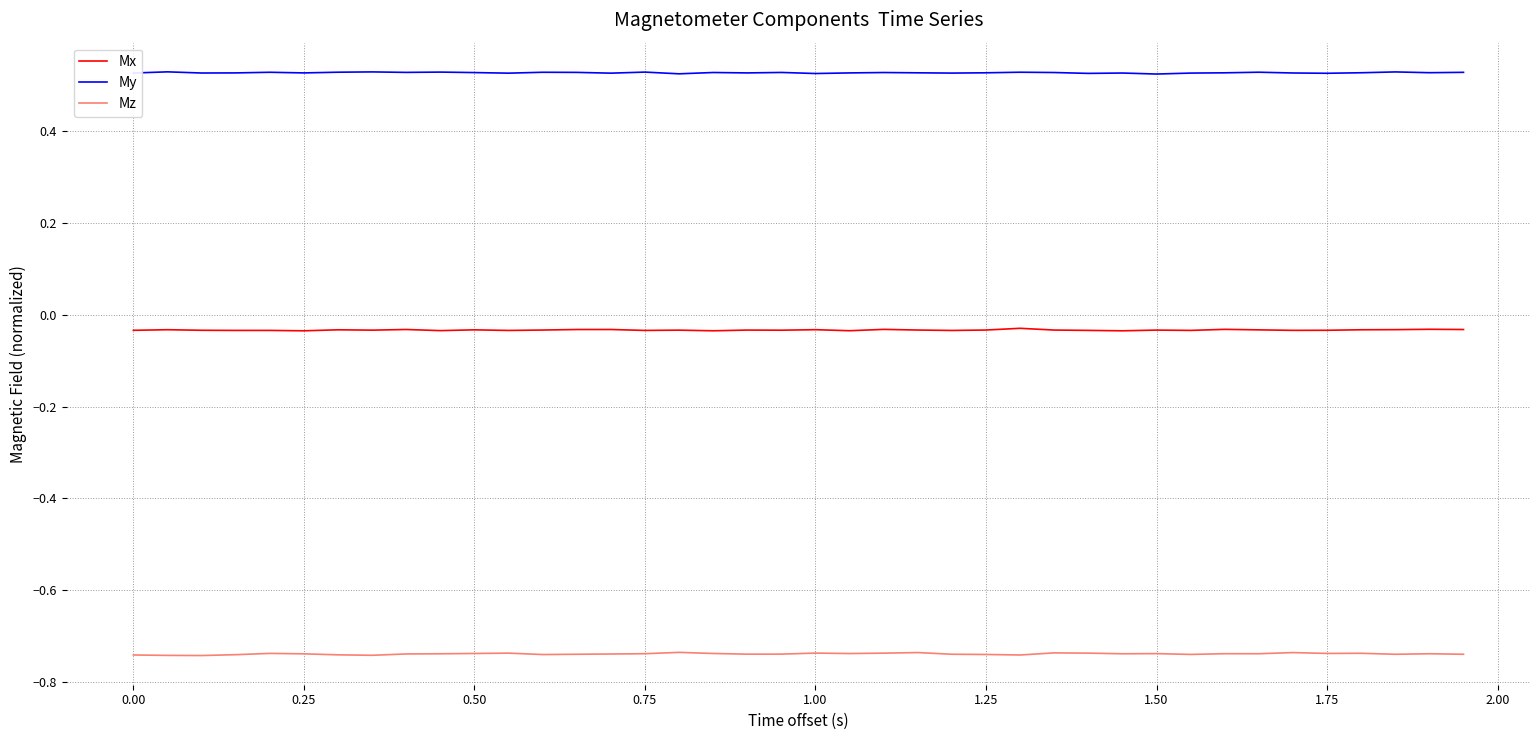

Rank the series by their maximum value, from highest to lowest.

My, Mx, Mz